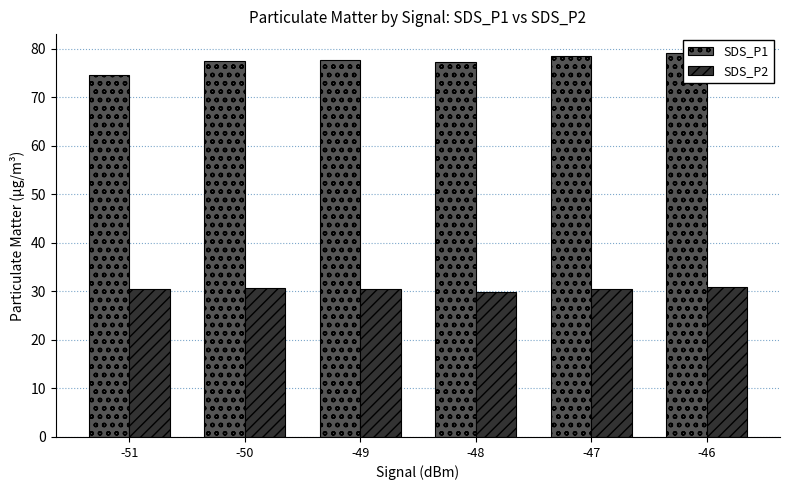

Reading left to right, extract all data points from this chart.

SDS_P1: -51=74.5	-50=77.5	-49=77.6	-48=77.3	-47=78.4	-46=79.0
SDS_P2: -51=30.5	-50=30.8	-49=30.5	-48=29.9	-47=30.6	-46=30.9